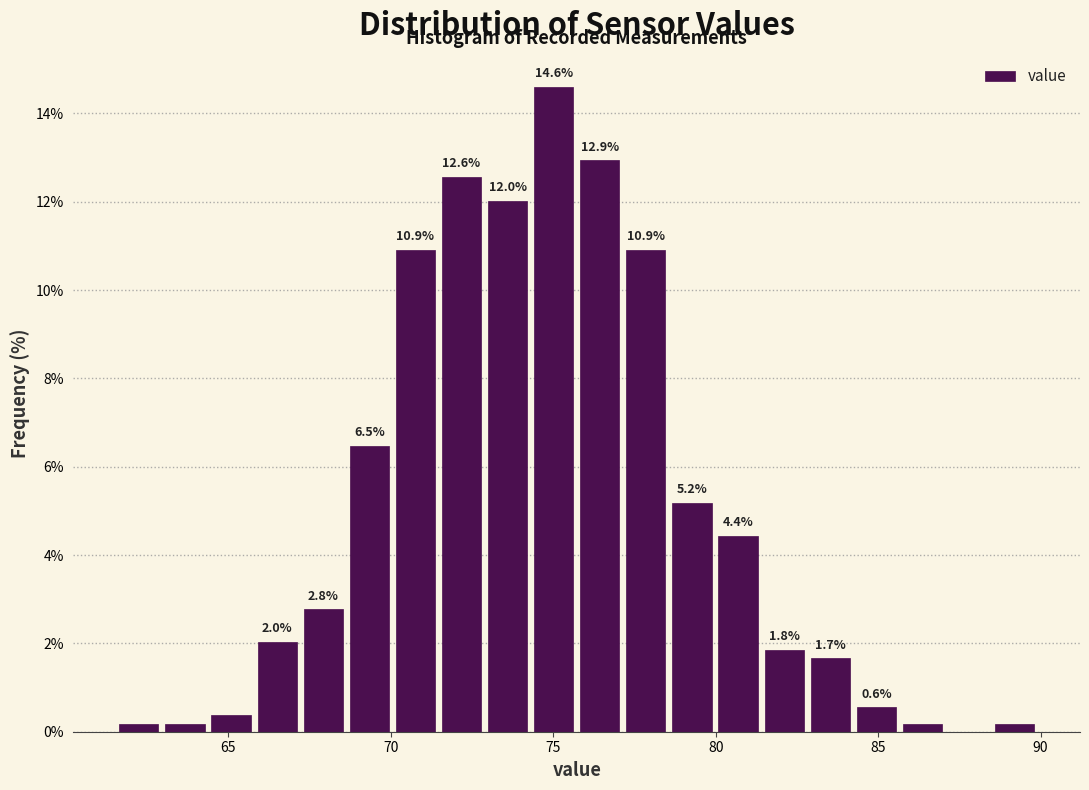

Read against the x-axis, roughly where is the centre of the tallest bar?

75.0